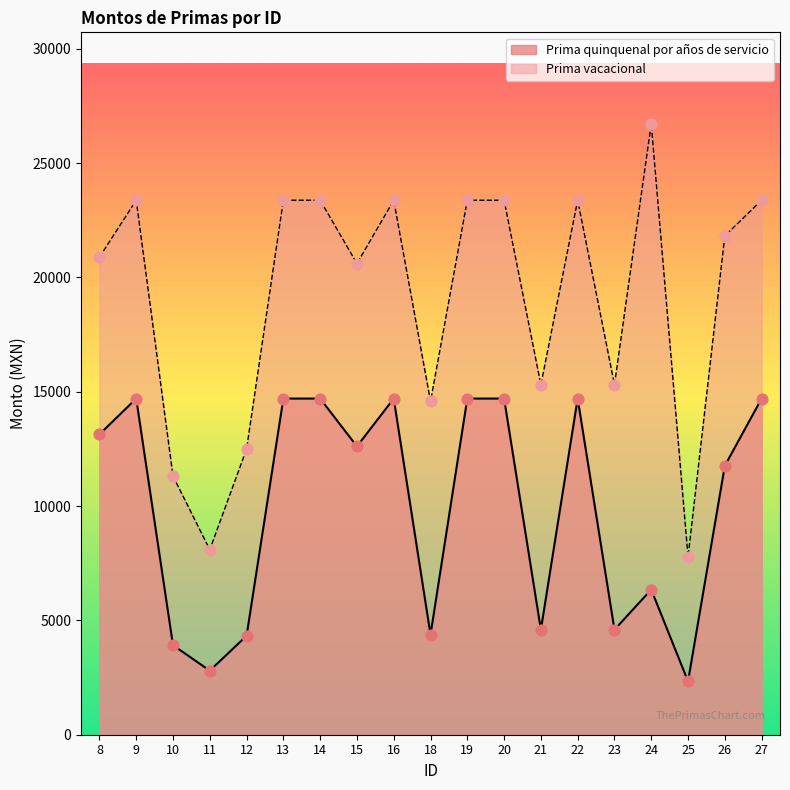

What are all the series names shown in the legend?

Prima quinquenal por años de servicio, Prima vacacional